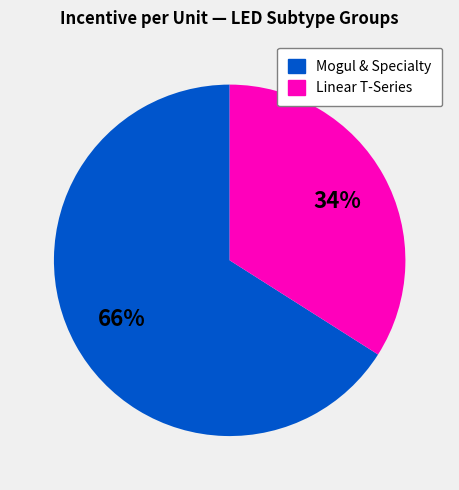

Which slice is the largest?

Mogul & Specialty